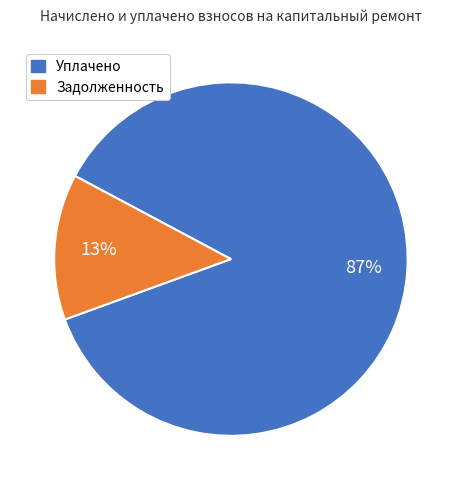

How many segments does this pie chart have?

2